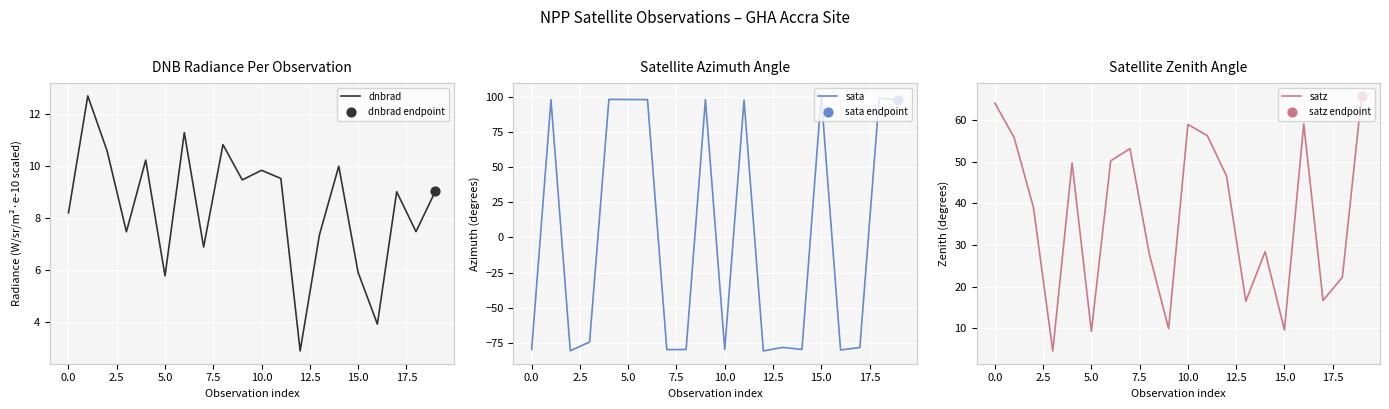

At how many categories does at least one series exceed 58?

12